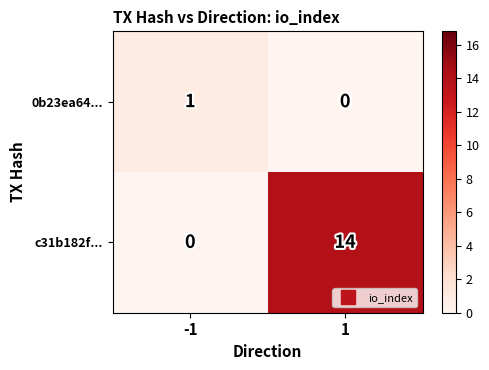

True or false: c31b182f... has a value of 14 at 1.

True